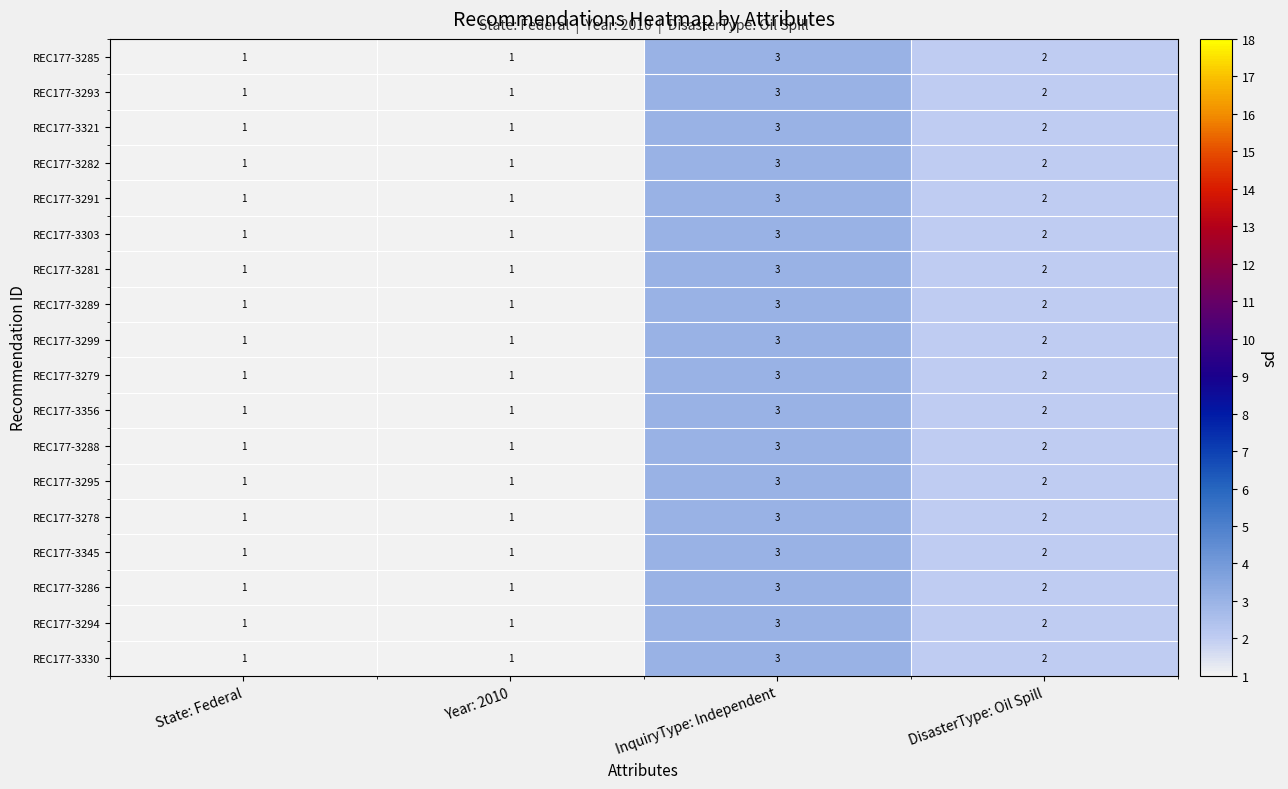

What is the maximum value shown in the chart?

3